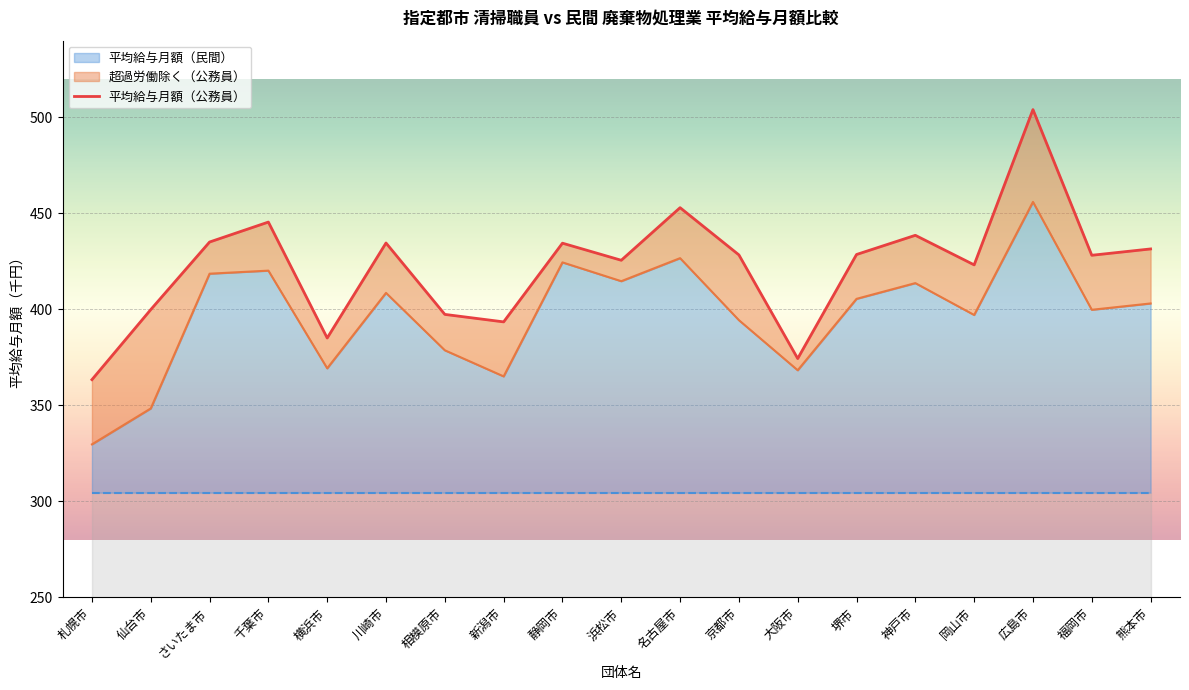

What is the average value?

422.3